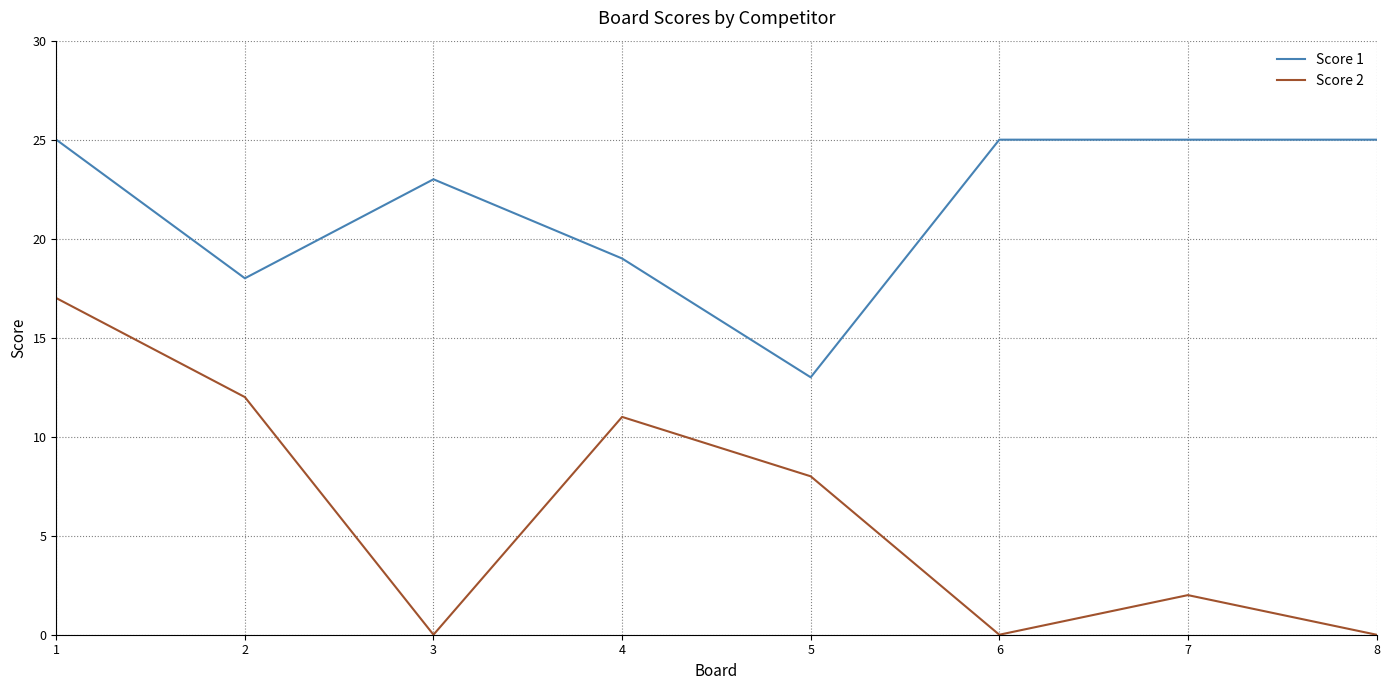

True or false: Score 1 and Score 2 cross at least once.

False